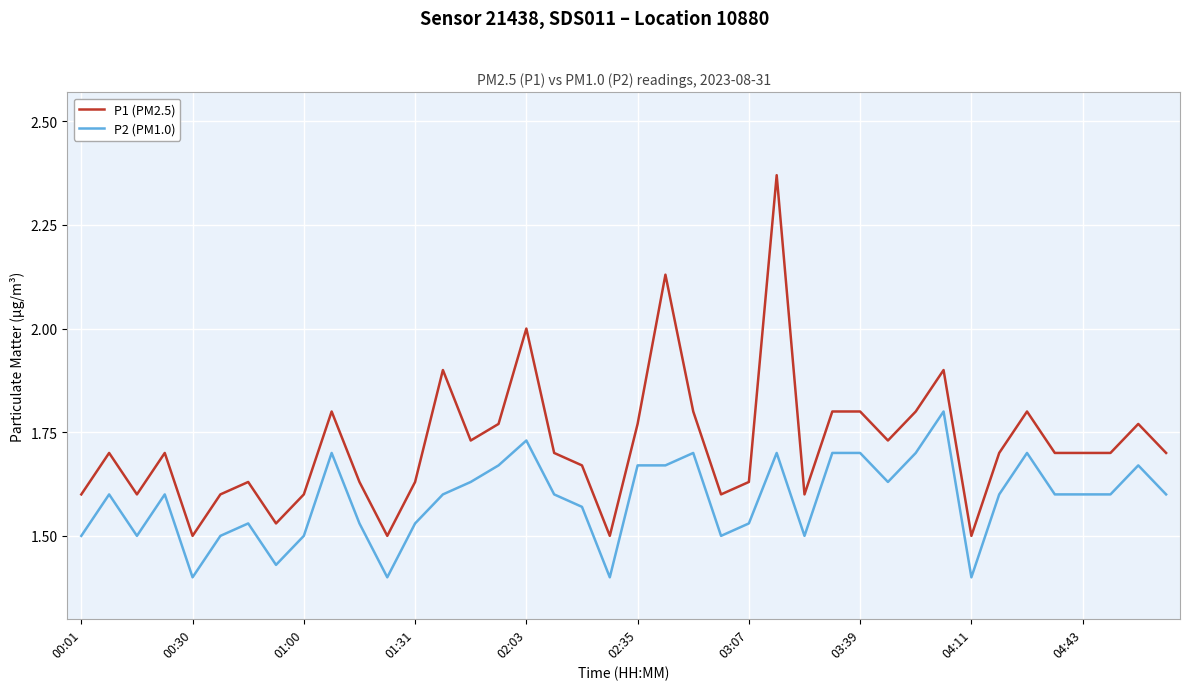

Which series has the widest spread of values?

P1 (PM2.5)